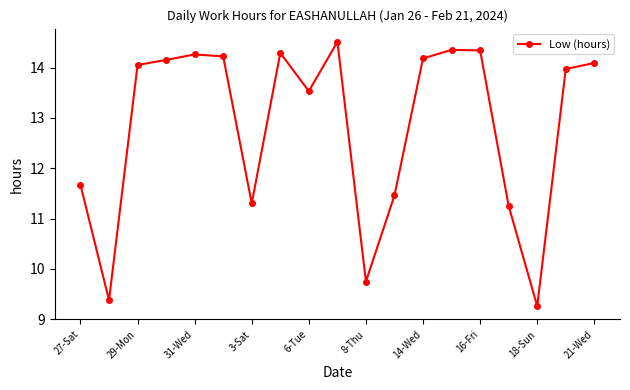

What is the greatest value displayed?

14.5